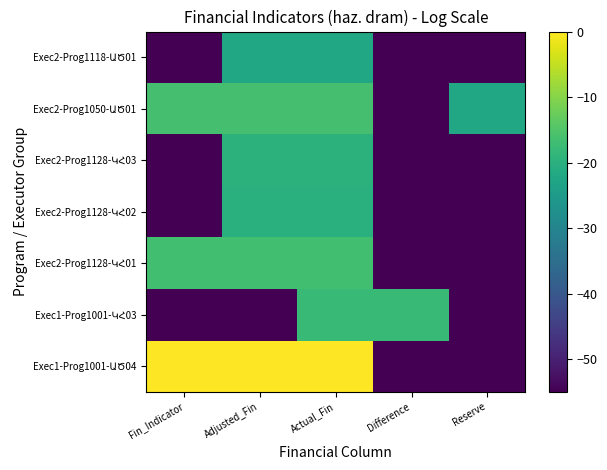

What is the total value across all series at Reserve?

-722.9